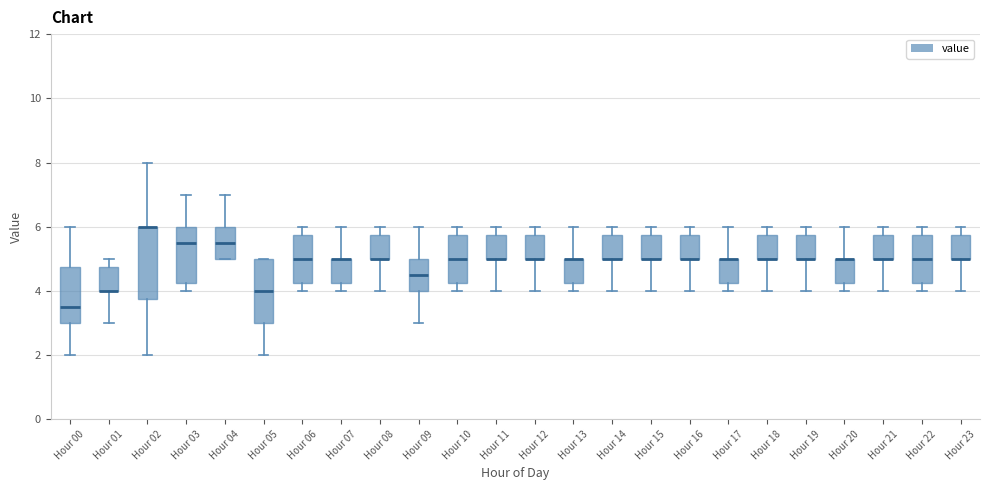

Reading left to right, read every box against the y-axis: the position of its median line, the range the box covers, and the ends of its whiskers. The values are not printed on the chart, so give them approximately, as read against the axis.

Hour 00: median 3.6, box 3.0 to 4.8, whiskers 2.0 to 6.0
Hour 01: median 4.0 (drawn on the box's lower edge), box 4.0 to 4.8, whiskers 3.0 to 5.0
Hour 02: median 6.0 (drawn on the box's upper edge), box 3.8 to 6.0, whiskers 2.0 to 8.0
Hour 03: median 5.6, box 4.2 to 6.0, whiskers 4.0 to 7.0
Hour 04: median 5.6, box 5.0 to 6.0, whiskers 5.0 to 7.0
Hour 05: median 4.0, box 3.0 to 5.0, whiskers 2.0 to 5.0
Hour 06: median 5.0, box 4.2 to 5.8, whiskers 4.0 to 6.0
Hour 07: median 5.0 (drawn on the box's upper edge), box 4.2 to 5.0, whiskers 4.0 to 6.0
Hour 08: median 5.0 (drawn on the box's lower edge), box 5.0 to 5.8, whiskers 4.0 to 6.0
Hour 09: median 4.6, box 4.0 to 5.0, whiskers 3.0 to 6.0
Hour 10: median 5.0, box 4.2 to 5.8, whiskers 4.0 to 6.0
Hour 11: median 5.0 (drawn on the box's lower edge), box 5.0 to 5.8, whiskers 4.0 to 6.0
Hour 12: median 5.0 (drawn on the box's lower edge), box 5.0 to 5.8, whiskers 4.0 to 6.0
Hour 13: median 5.0 (drawn on the box's upper edge), box 4.2 to 5.0, whiskers 4.0 to 6.0
Hour 14: median 5.0 (drawn on the box's lower edge), box 5.0 to 5.8, whiskers 4.0 to 6.0
Hour 15: median 5.0 (drawn on the box's lower edge), box 5.0 to 5.8, whiskers 4.0 to 6.0
Hour 16: median 5.0 (drawn on the box's lower edge), box 5.0 to 5.8, whiskers 4.0 to 6.0
Hour 17: median 5.0 (drawn on the box's upper edge), box 4.2 to 5.0, whiskers 4.0 to 6.0
Hour 18: median 5.0 (drawn on the box's lower edge), box 5.0 to 5.8, whiskers 4.0 to 6.0
Hour 19: median 5.0 (drawn on the box's lower edge), box 5.0 to 5.8, whiskers 4.0 to 6.0
Hour 20: median 5.0 (drawn on the box's upper edge), box 4.2 to 5.0, whiskers 4.0 to 6.0
Hour 21: median 5.0 (drawn on the box's lower edge), box 5.0 to 5.8, whiskers 4.0 to 6.0
Hour 22: median 5.0, box 4.2 to 5.8, whiskers 4.0 to 6.0
Hour 23: median 5.0 (drawn on the box's lower edge), box 5.0 to 5.8, whiskers 4.0 to 6.0